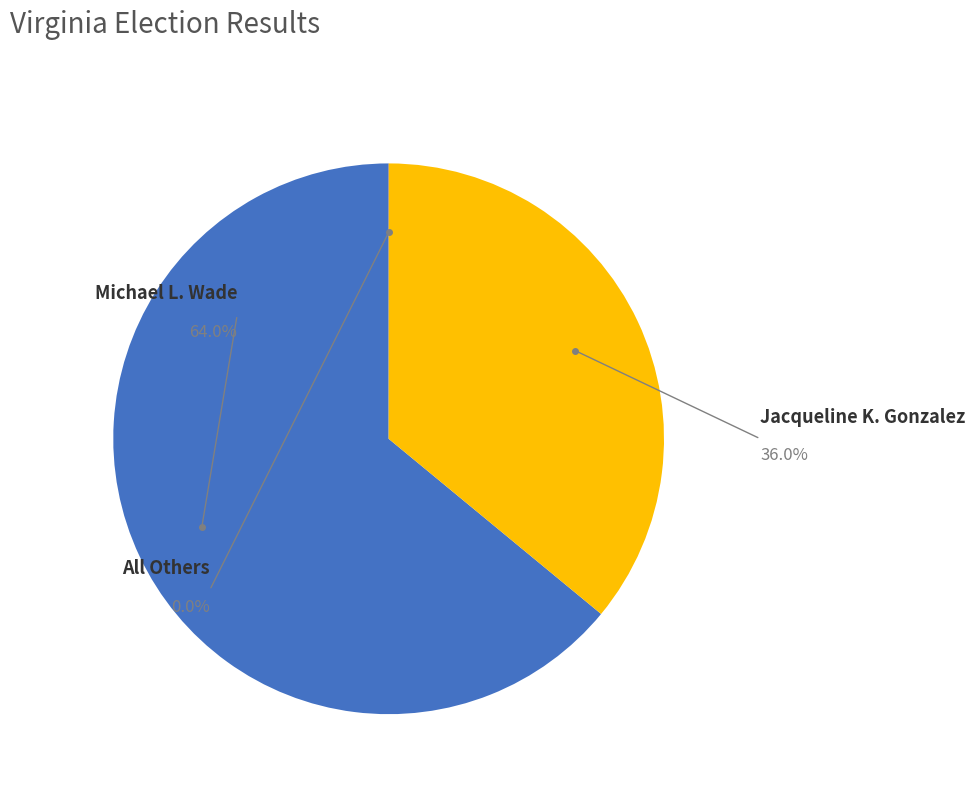

To the nearest percent, what is the difference between the Michael L. Wade and All Others slice percentages?

64%